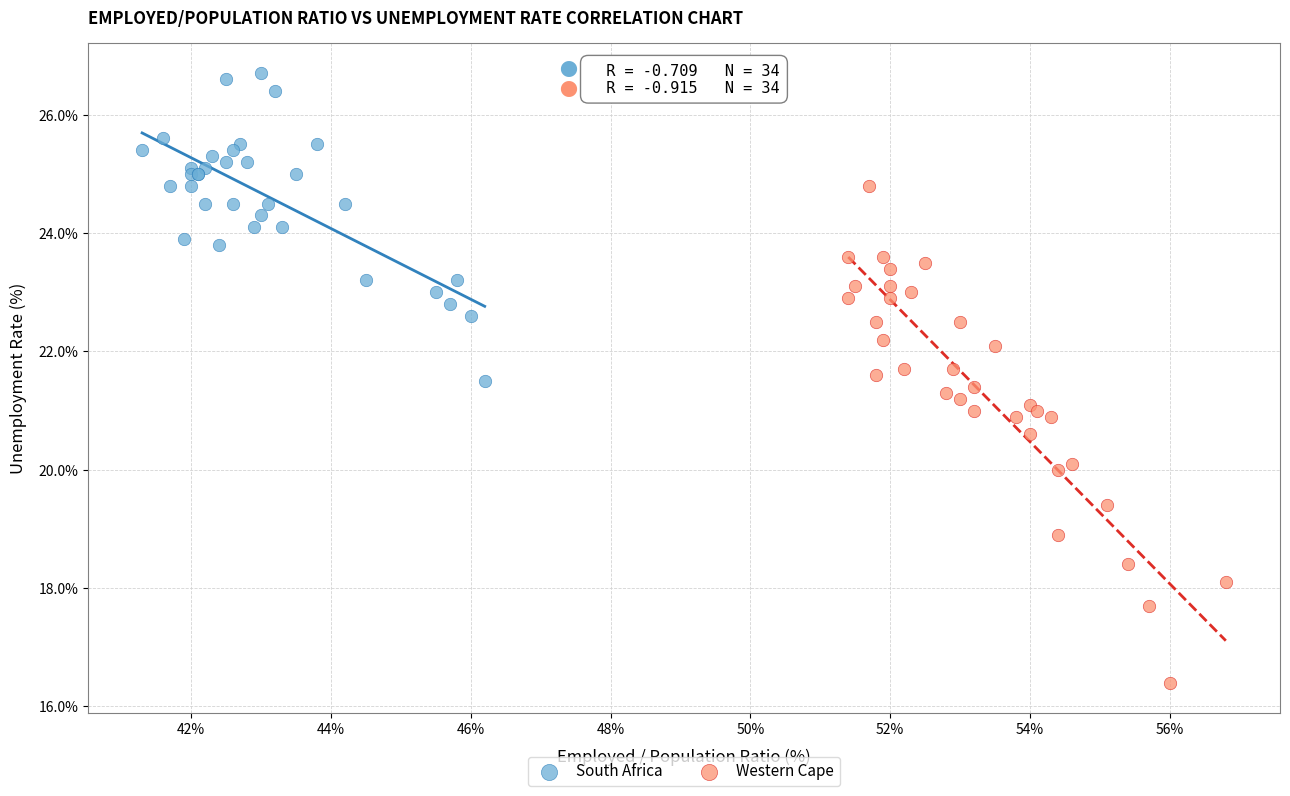

Which series has the widest spread of Y values?

Western Cape